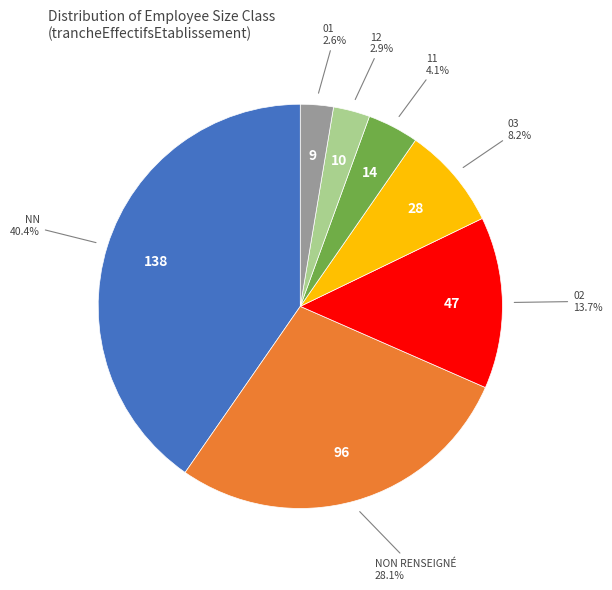

Count the number of slices in the pie.

7